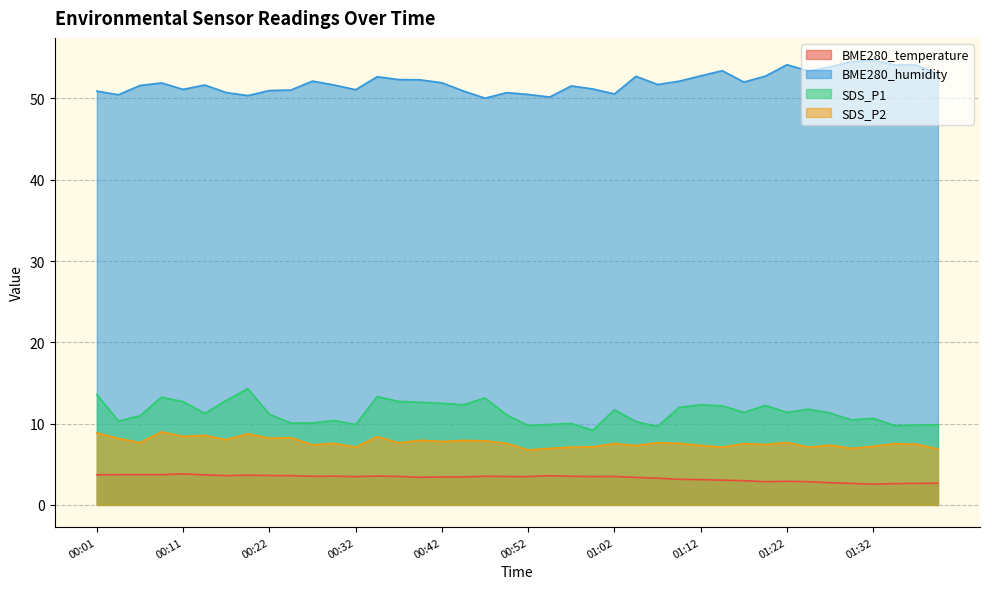

What is the maximum value for BME280_temperature?

3.8